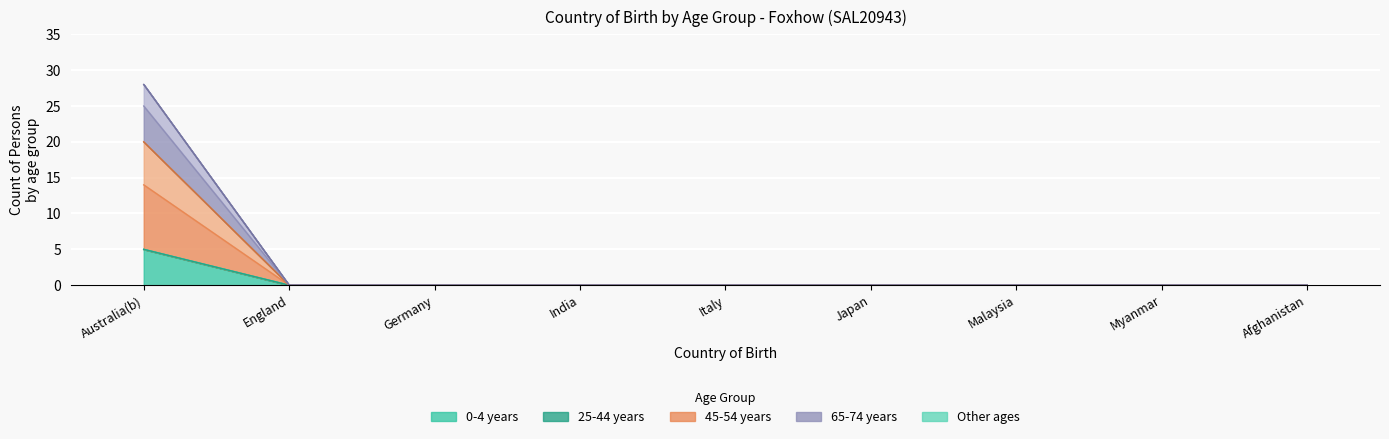

Between Italy and Afghanistan, which series saw the biggest shift?

0-4 years